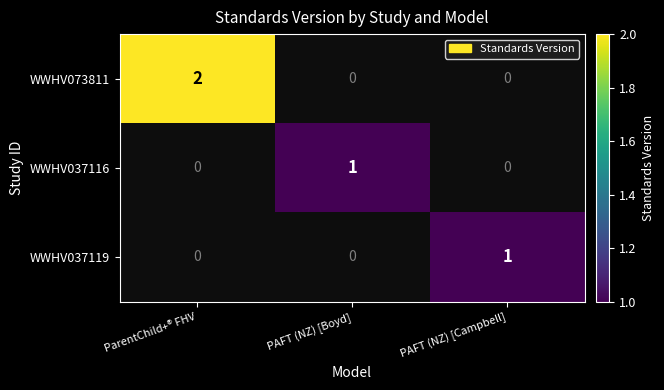

How many series are shown in this chart?

3